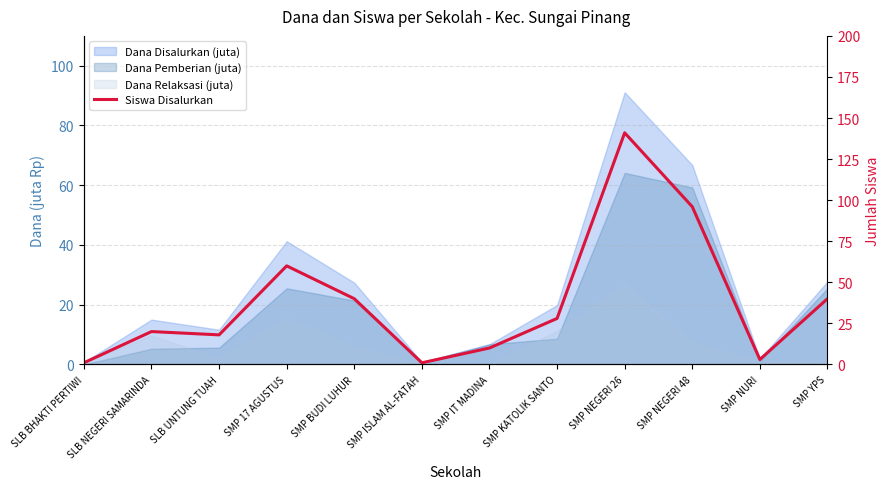

Rank the categories by value from highest to lowest.

SMP NEGERI 26, SMP NEGERI 48, SMP 17 AGUSTUS, SMP BUDI LUHUR, SMP YPS, SMP KATOLIK SANTO, SLB NEGERI SAMARINDA, SLB UNTUNG TUAH, SMP IT MADINA, SMP NURI, SLB BHAKTI PERTIWI, SMP ISLAM AL-FATAH